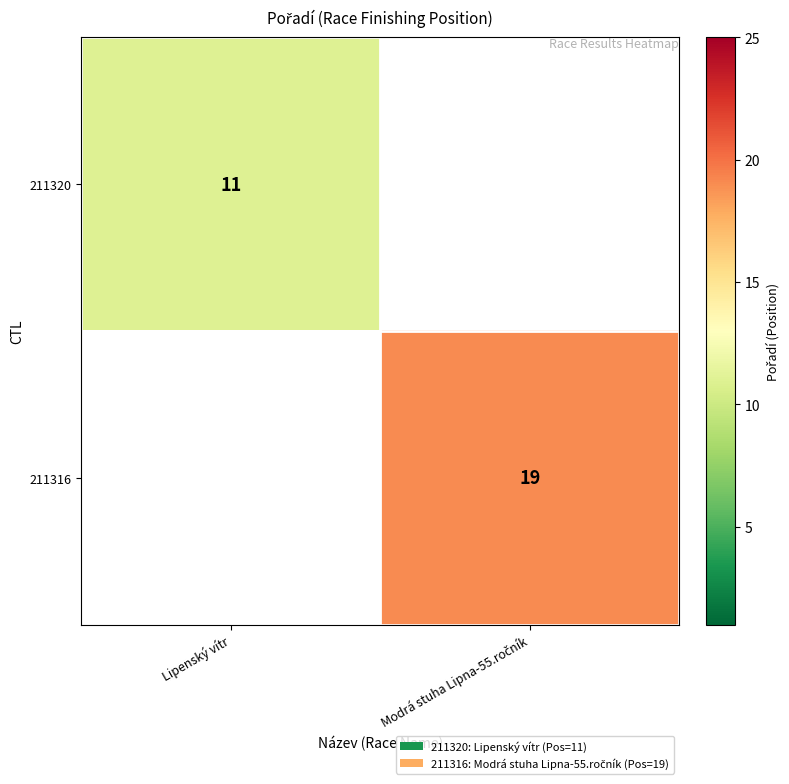

Is it true that 211320 equals 7 at Lipenský vítr?

False